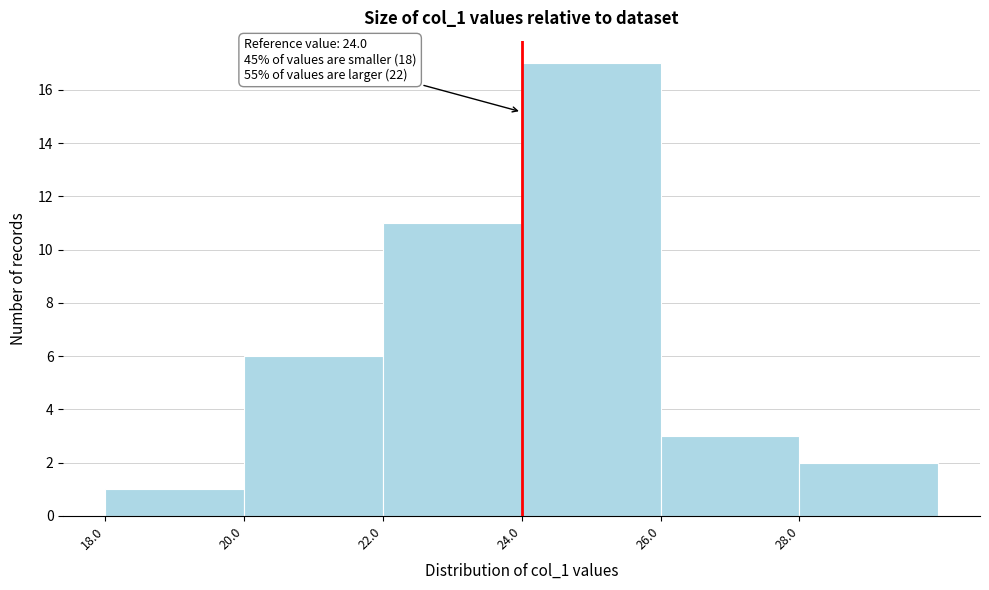

Over which range of the x-axis is the bar tallest?

24 to 26